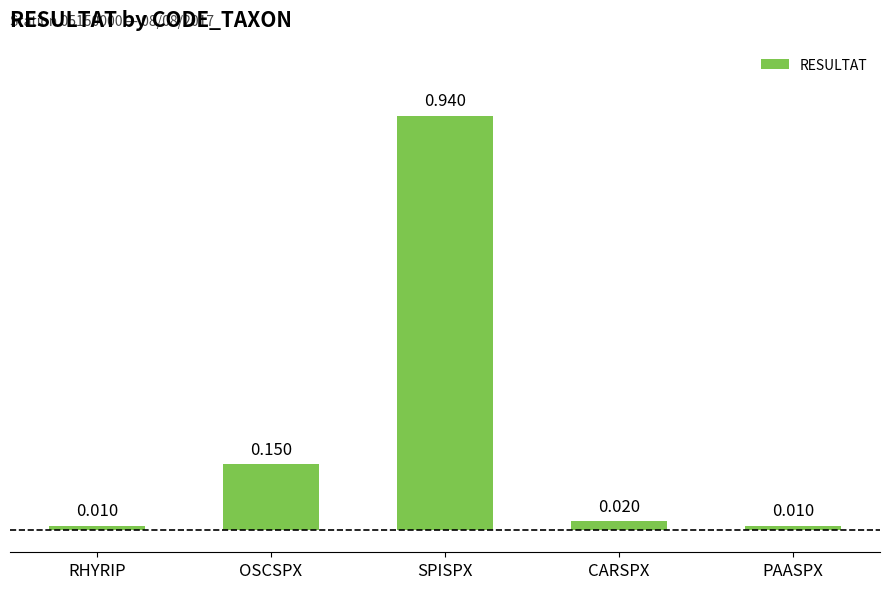

What is the label of the 3rd bar from the left?

SPISPX